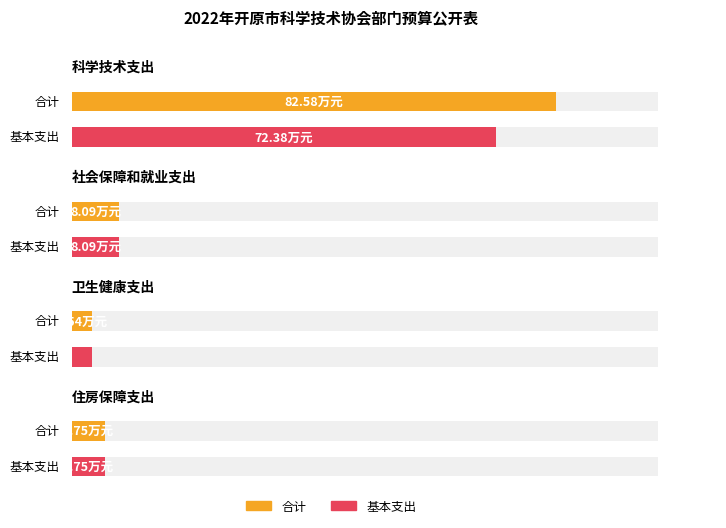

What is the difference between the maximum and minimum values in the 基本支出 series?

68.8